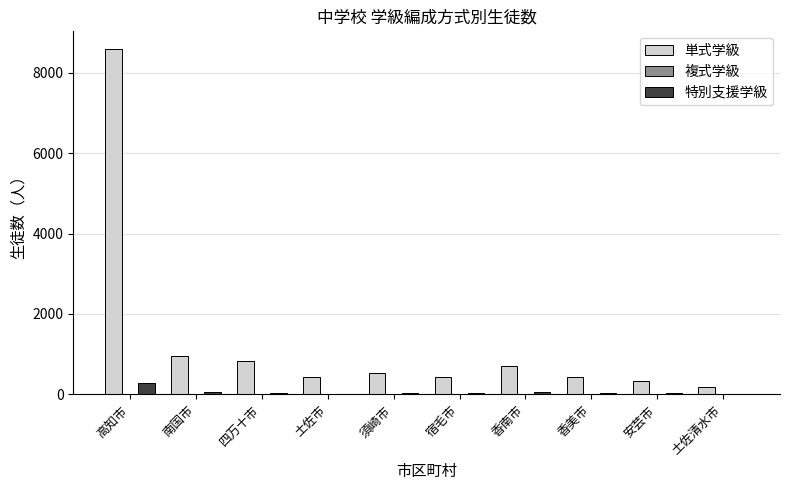

Which series has the largest total across all categories?

単式学級